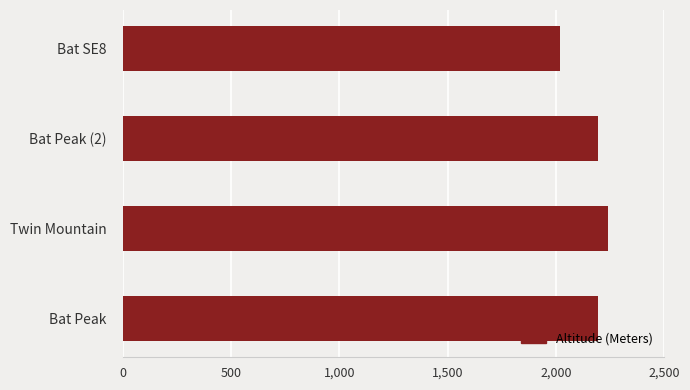

Count the number of categories in the chart.

4